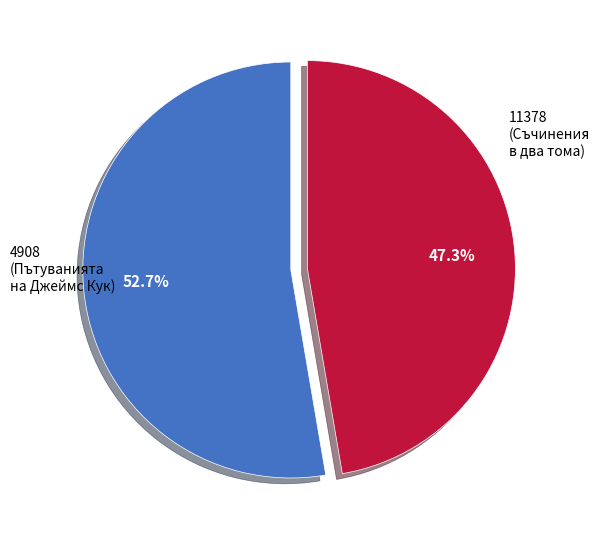

How many slices are in this pie chart?

2